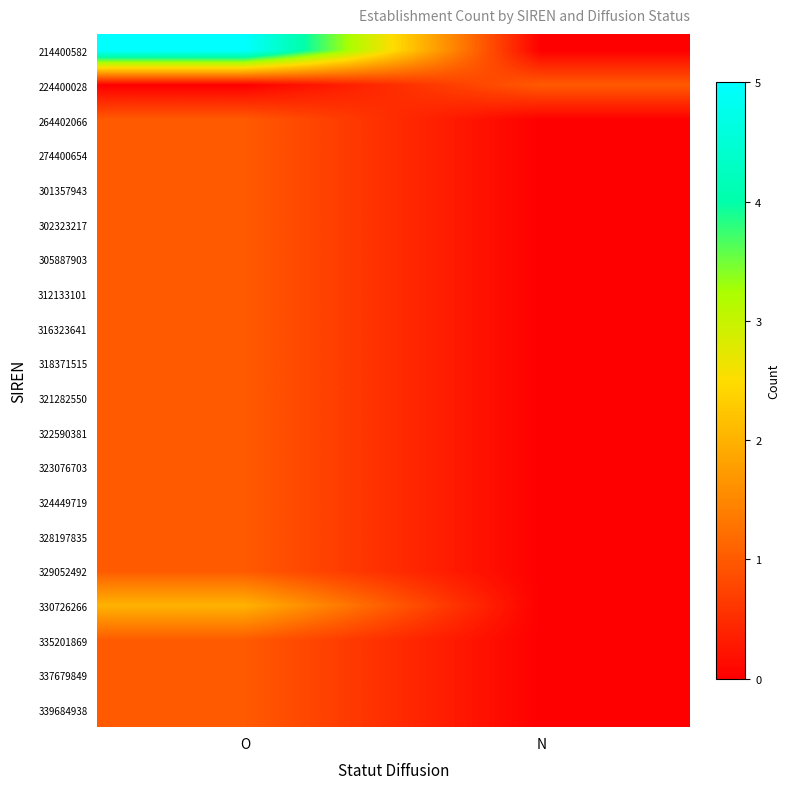

Rank the series by their maximum value, from lowest to highest.

224400028, 264402066, 274400654, 301357943, 302323217, 305887903, 312133101, 316323641, 318371515, 321282550, 322590381, 323076703, 324449719, 328197835, 329052492, 335201869, 337679849, 339684938, 330726266, 214400582